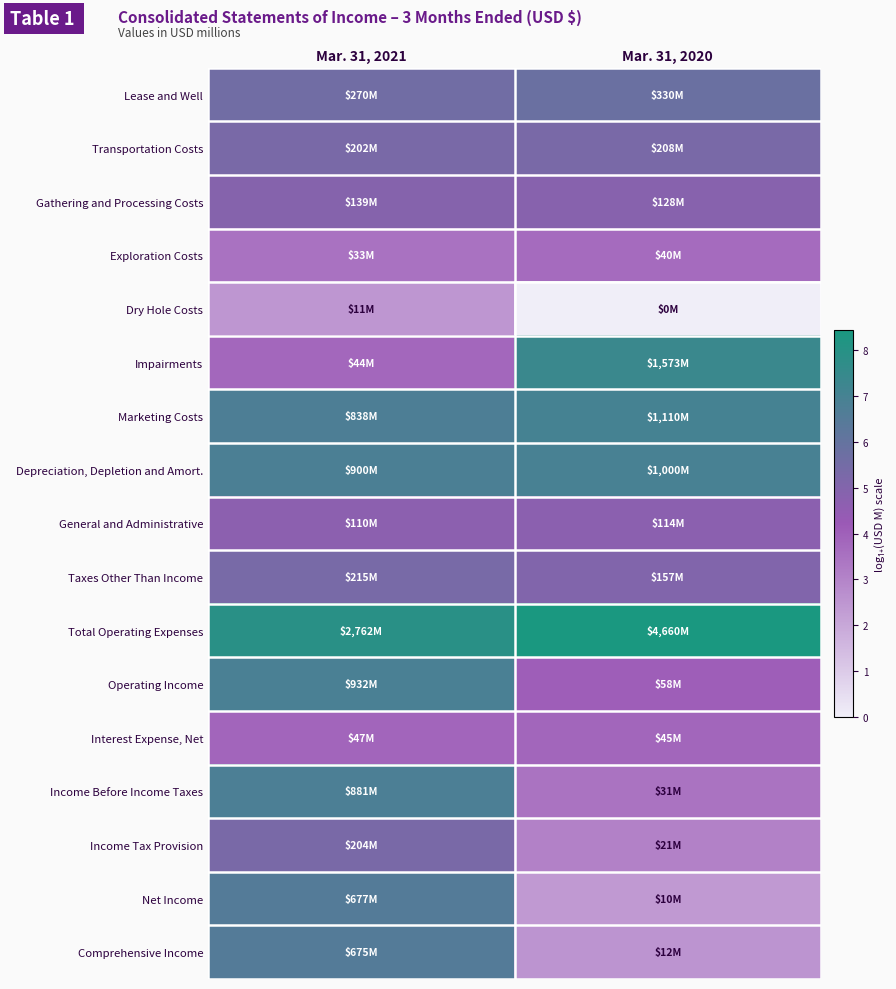

At how many categories does at least one series exceed 5?

2